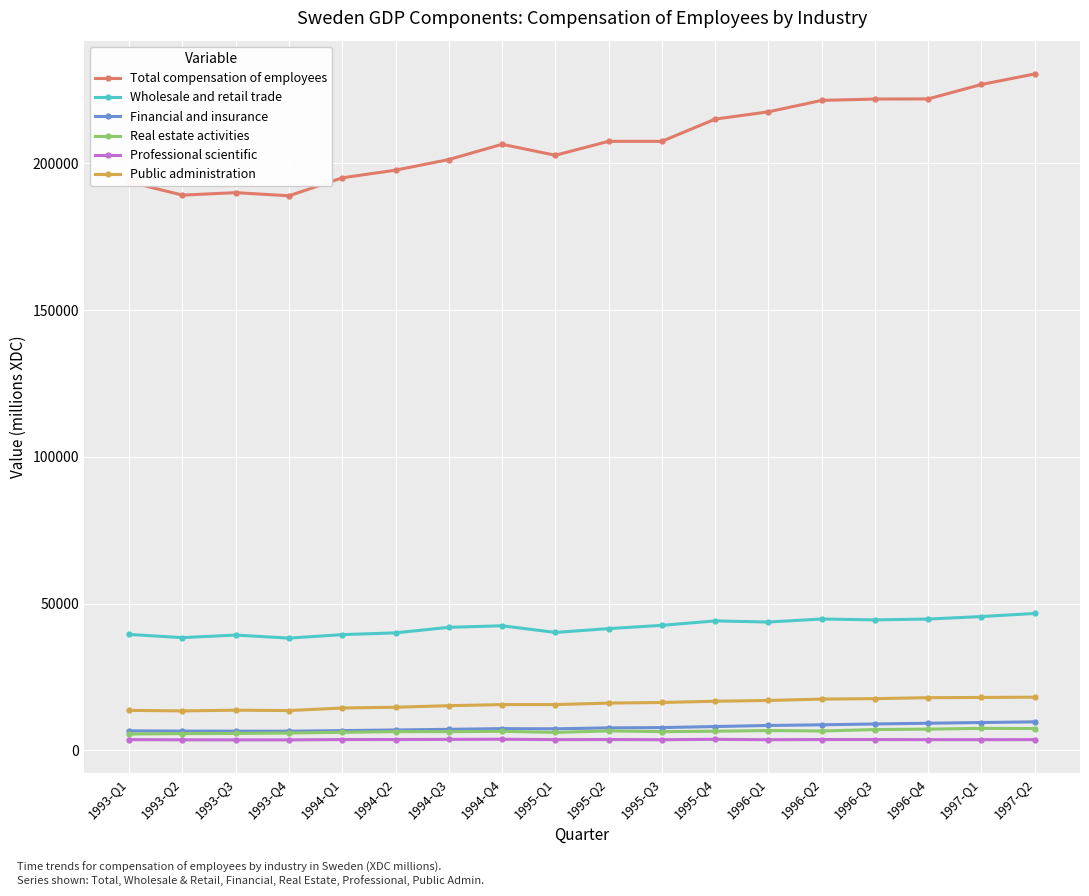

Is the value of Public administration at 1995-Q2 greater than the value of Financial and insurance at 1997-Q2?

Yes